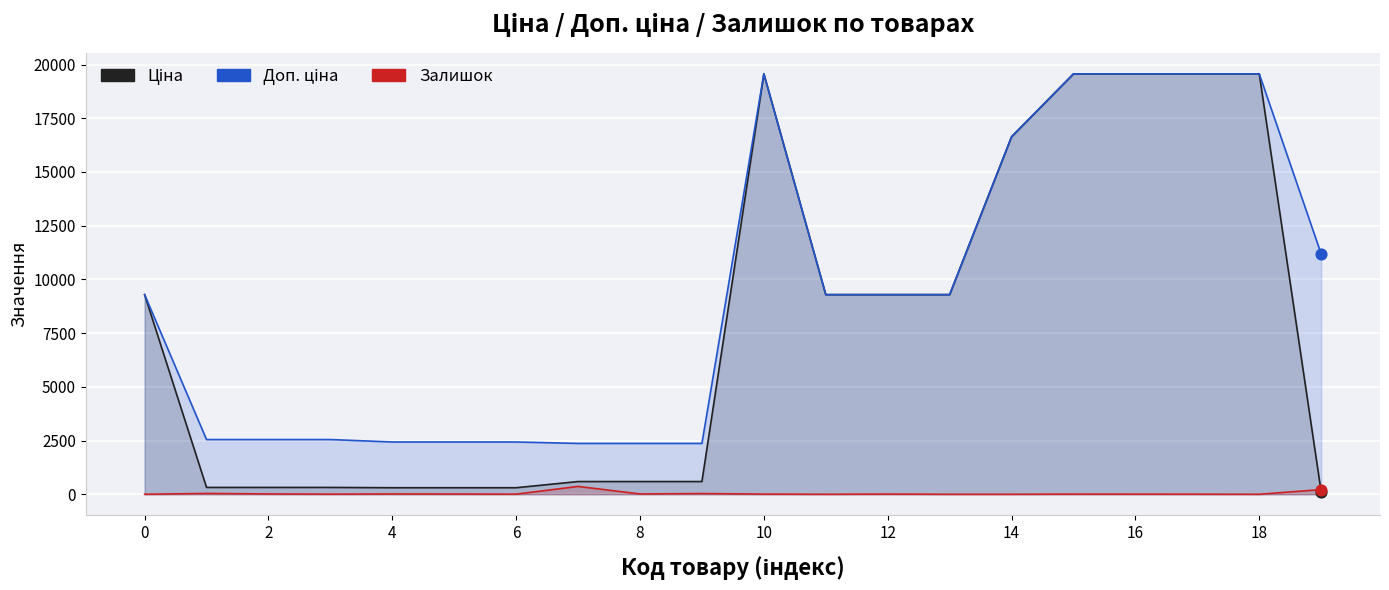

Which series reaches the maximum Y coordinate?

Ціна